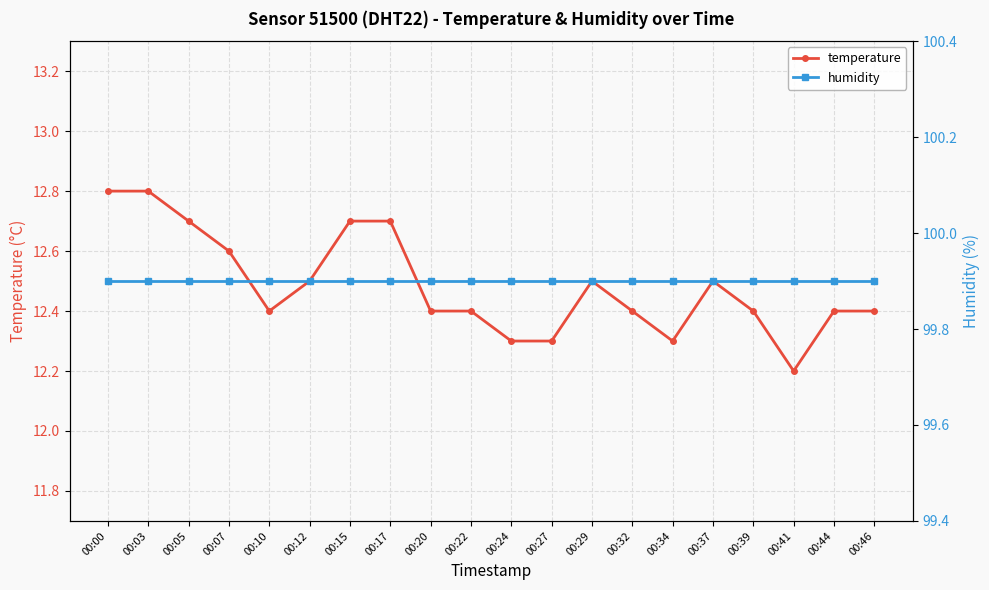

The value of humidity at 00:39 is 99.9. True or false?

True